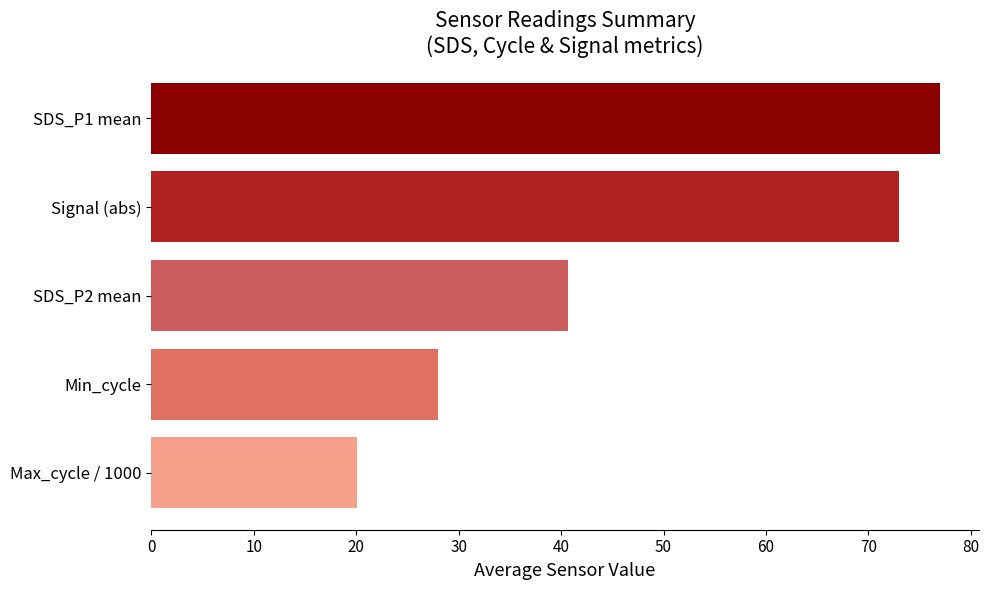

True or false: the data shows 99.6 at Signal (abs).

False